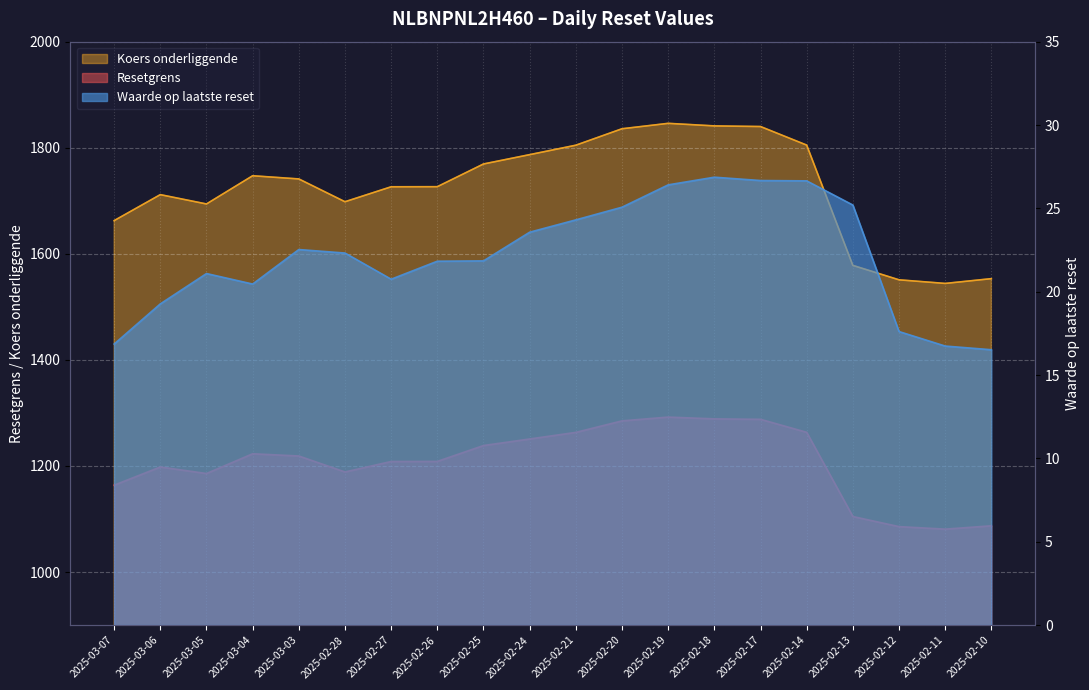

What is the difference between the Waarde op laatste reset values at 2025-02-17 and 2025-03-06?

7.4